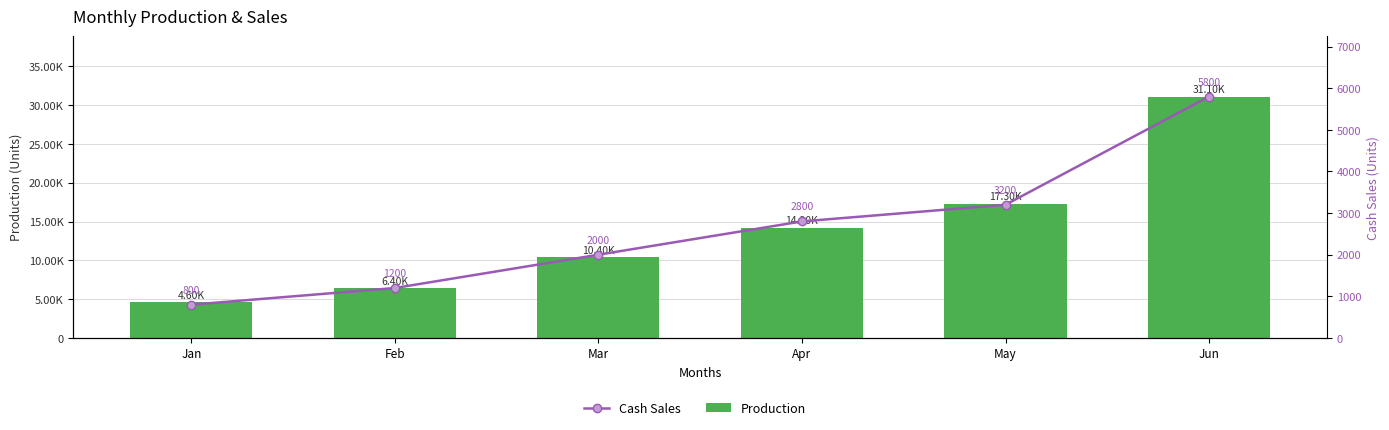

What is the value of the Cash Sales bar at the 4th from the left?

2800